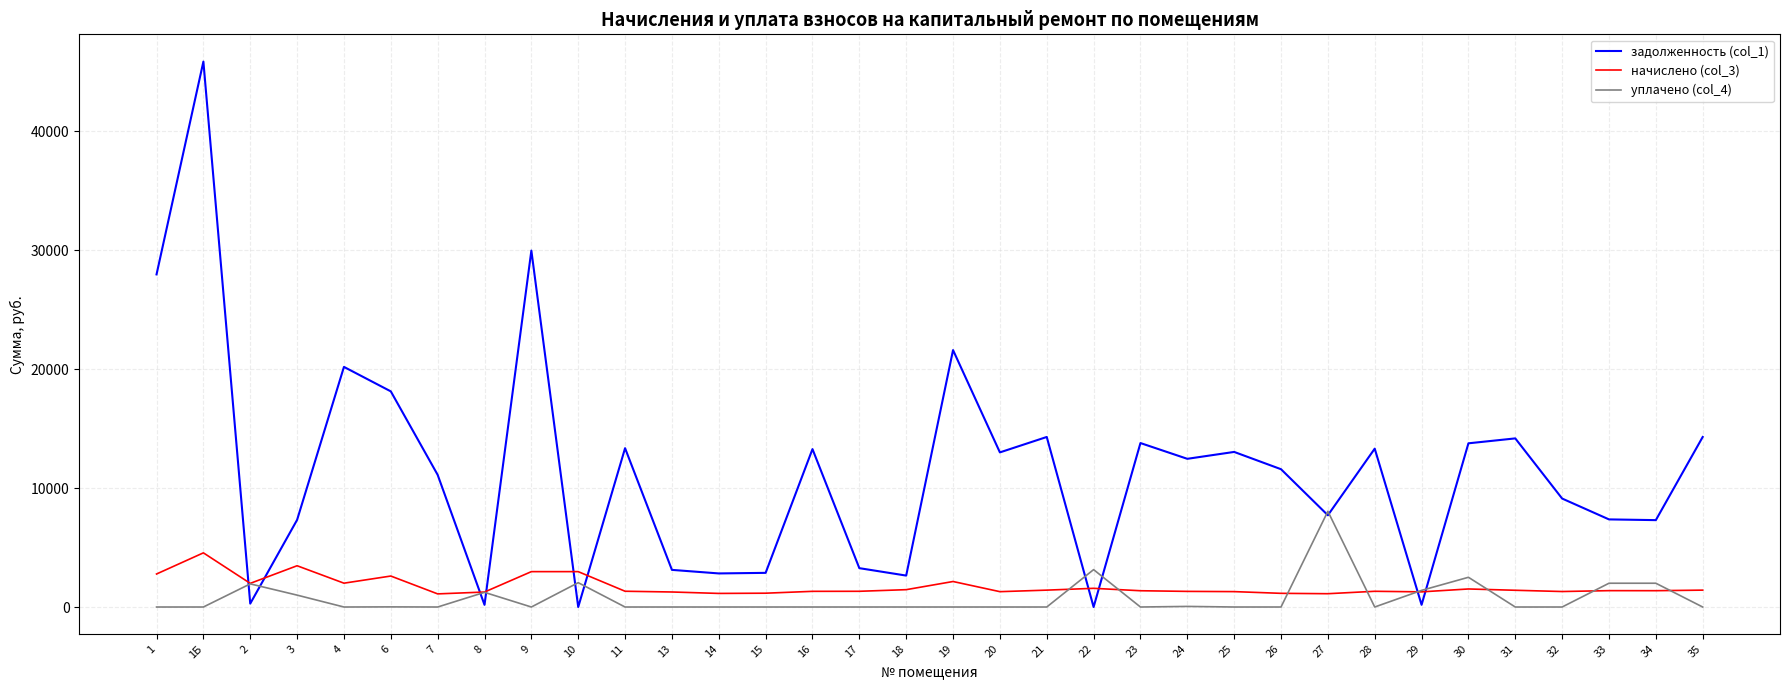

What is the highest value of the задолженность (col_1) series?

45871.5